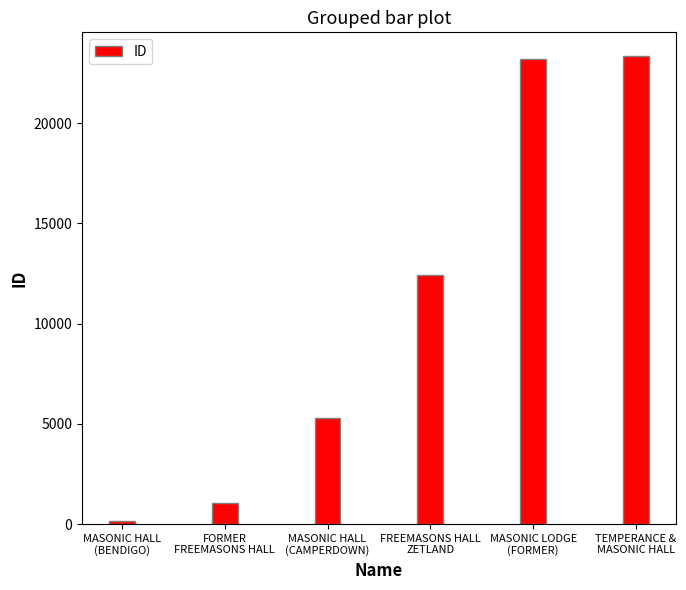

What is the average value?

10910